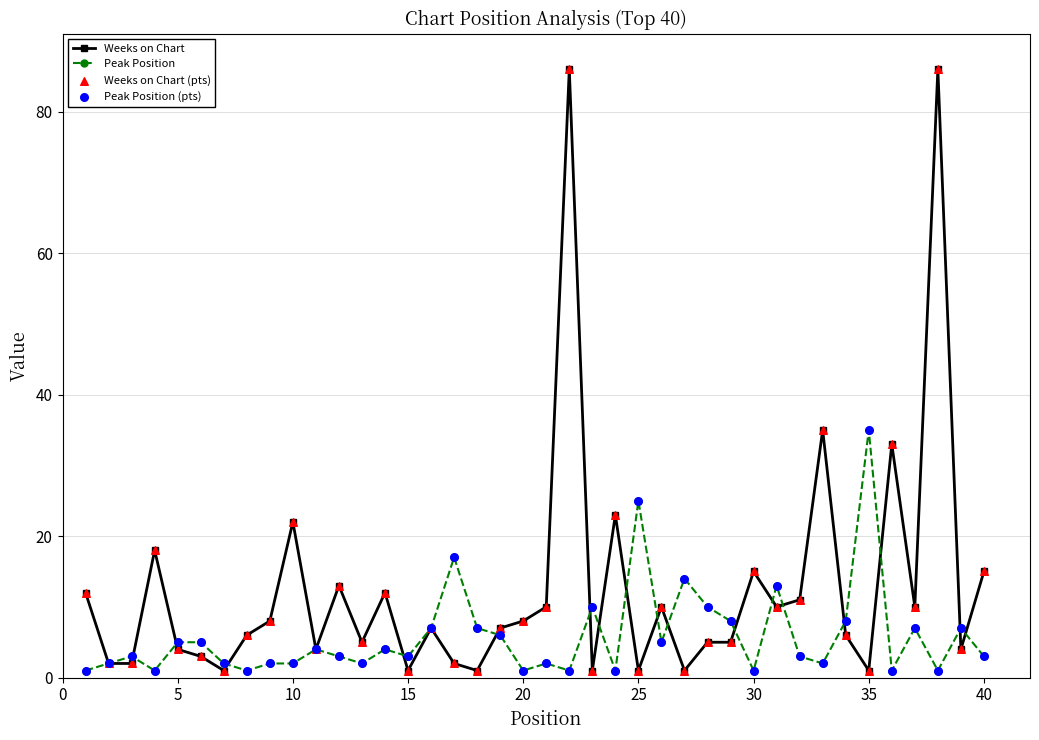

Which series has the largest total across all categories?

Weeks on Chart